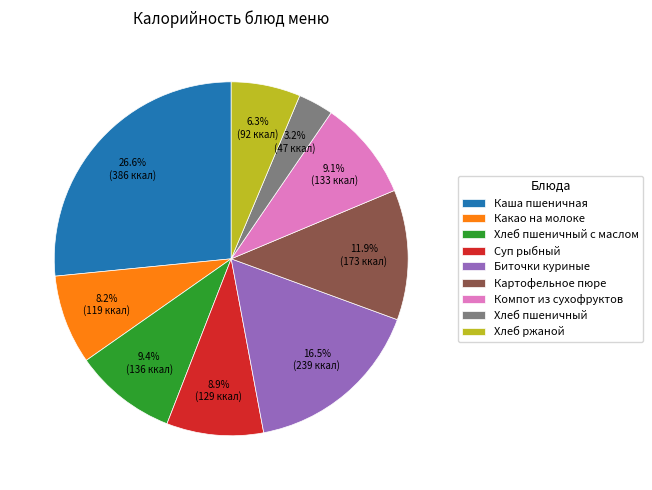

Is it true that Картофельное пюре is 12% of the pie?

True